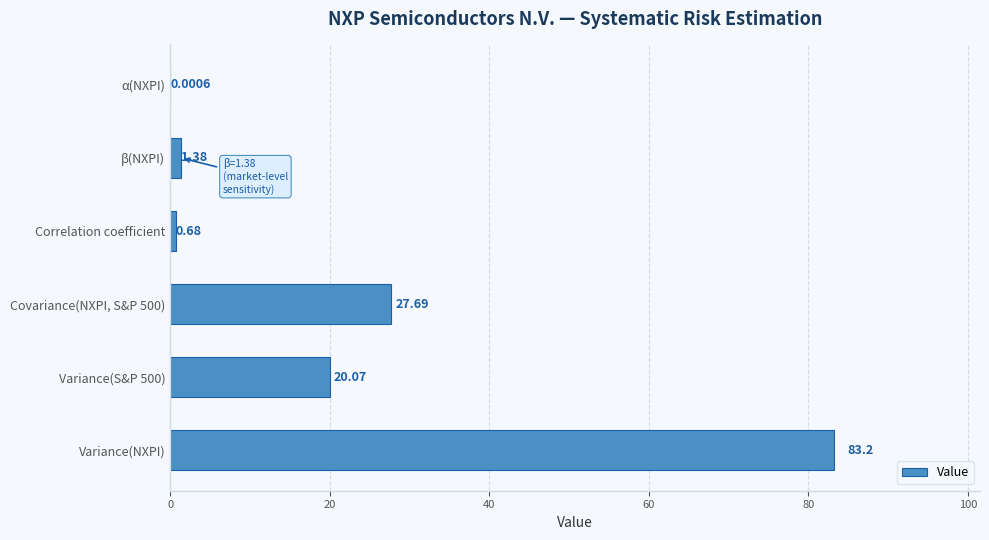

Between Correlation coefficient and Variance(NXPI), which is larger?

Variance(NXPI)